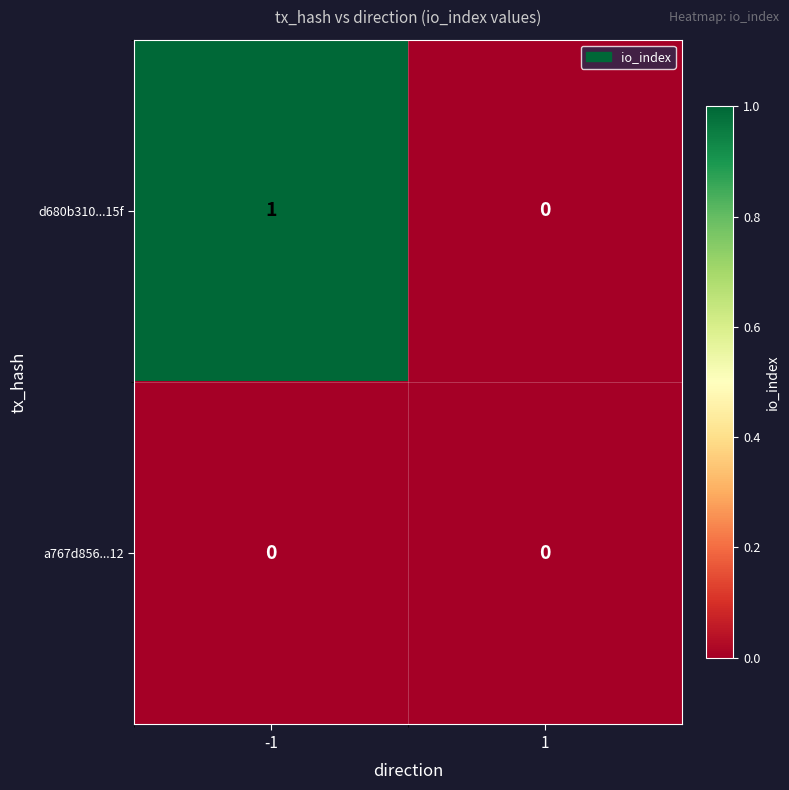

Between -1 and 1, which series saw the biggest shift?

d680b310...15f